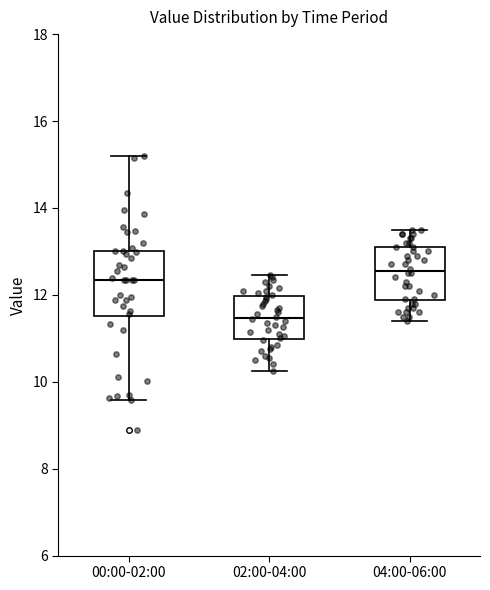

Which box has the lowest median line?

02:00-04:00